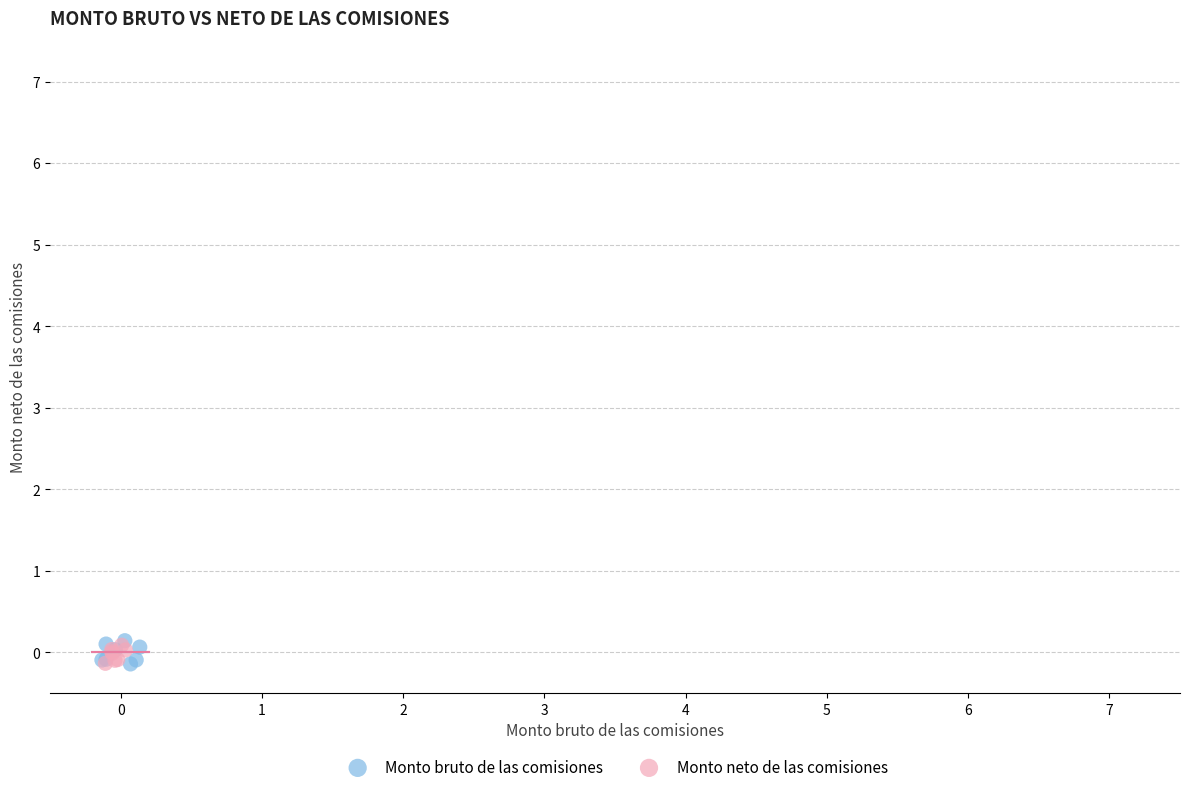

Which series has the widest spread of Y values?

Monto bruto de las comisiones